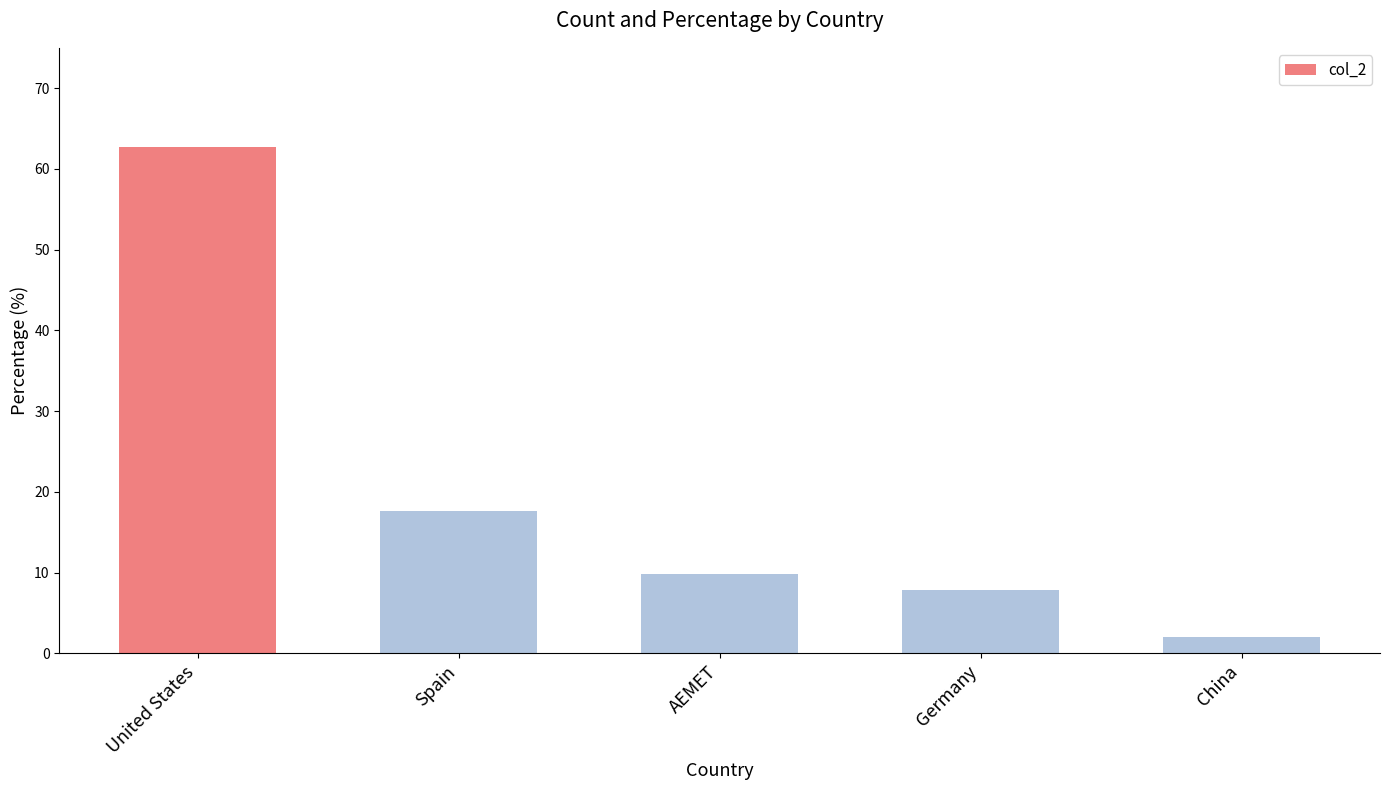

How many data points are less than 9?

2